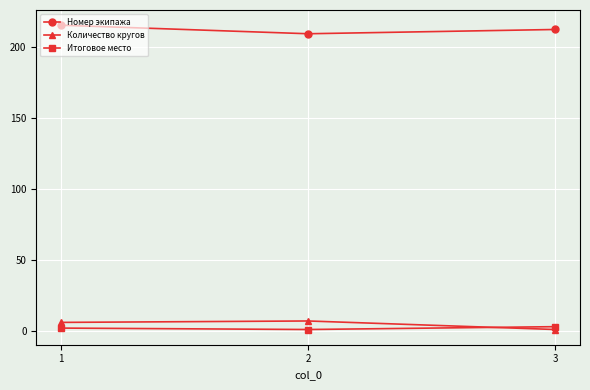

Reading left to right, extract all data points from this chart.

Номер экипажа: 1=215	2=209	3=212
Количество кругов: 1=6	2=7	3=1
Итоговое место: 1=2	2=1	3=3